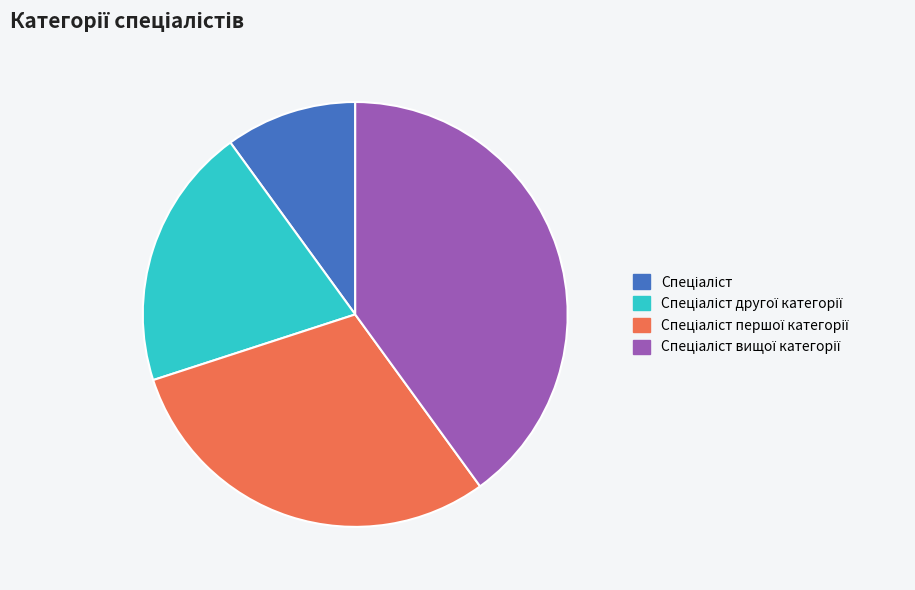

How many segments does this pie chart have?

4